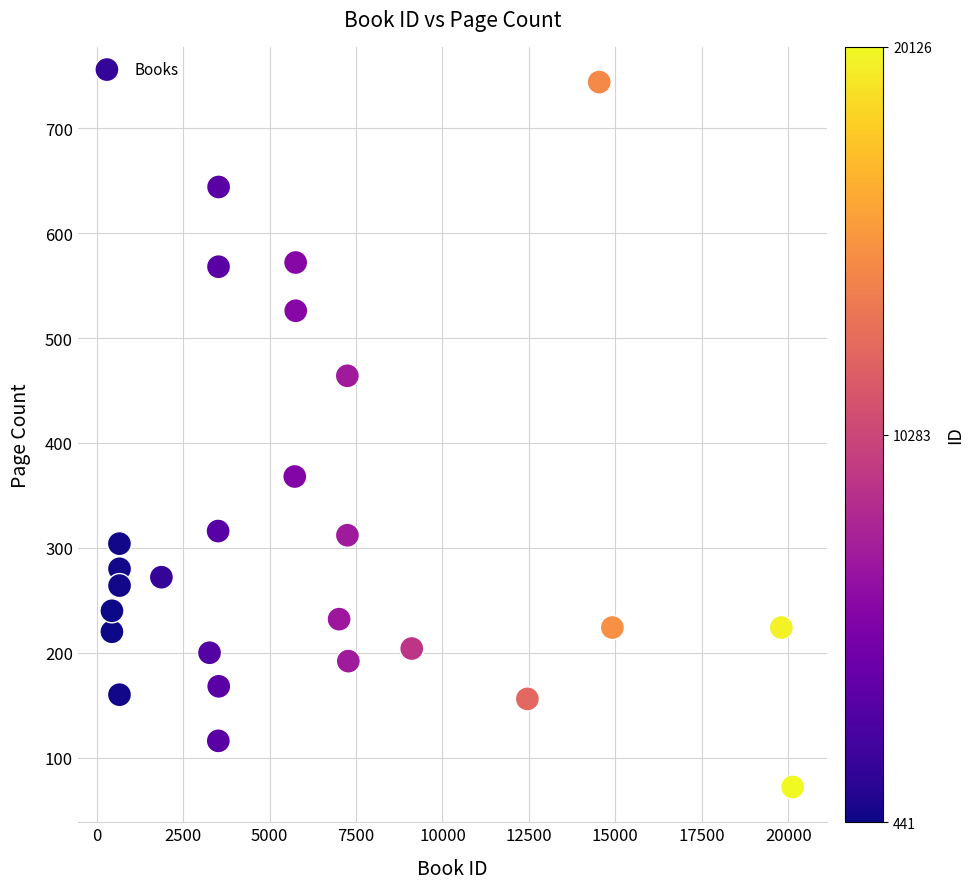

What Y value in the scatter plot is closest to 408?

368